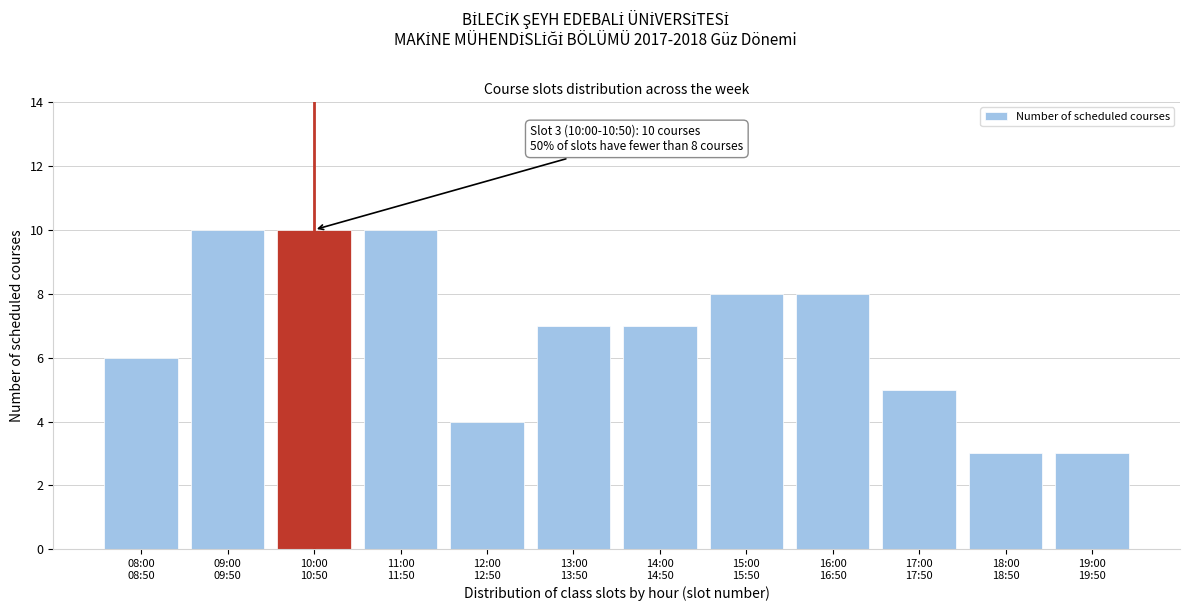

Reading right to left, transcribe all the data shown in this chart.

3	3	5	8	8	7	7	4	10	10	10	6